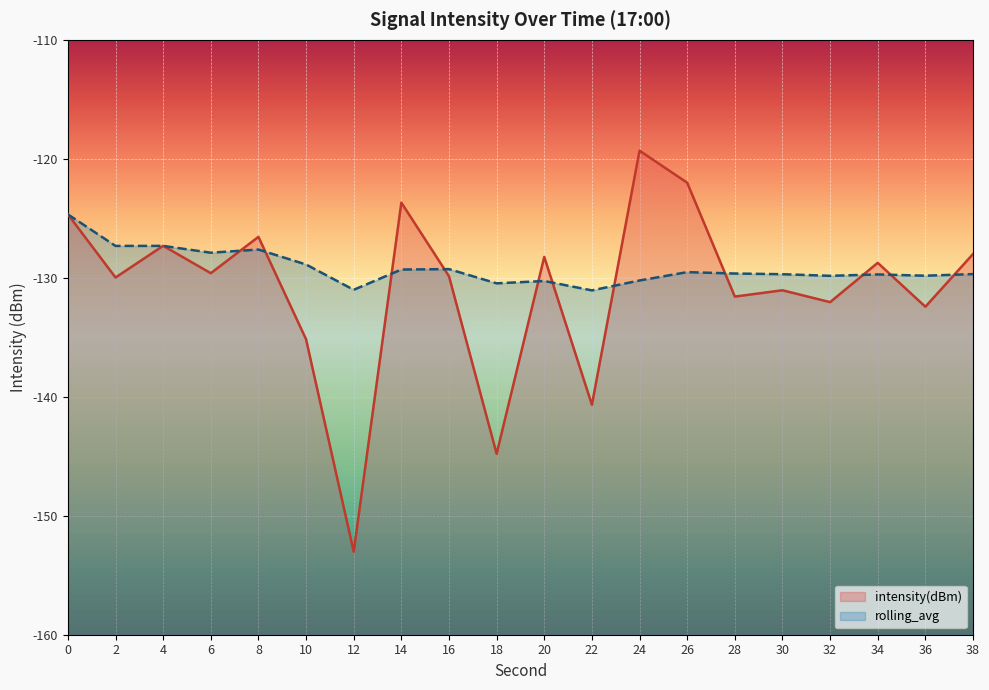

What is the average value of the rolling_avg series?

-129.2